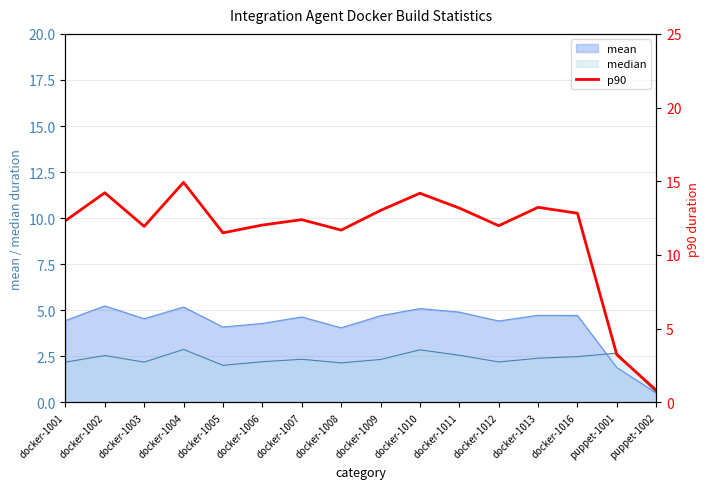

Which label corresponds to the largest value in the chart?

docker-1004